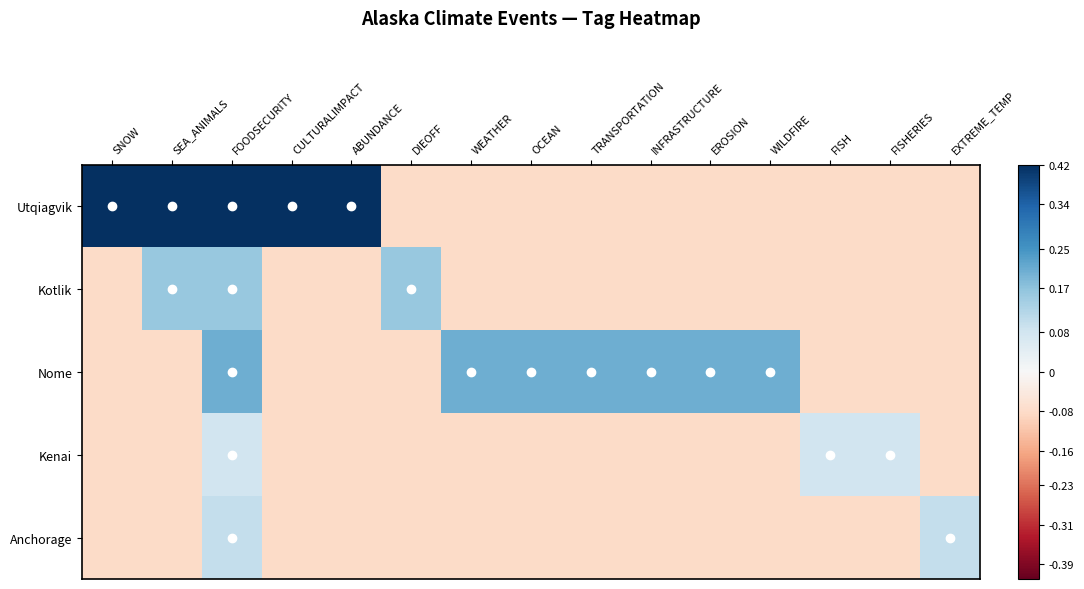

Reading left to right, what are all the values shown in this chart?

Utqiagvik: SNOW=0.4	SEA_ANIMALS=0.4	FOODSECURITY=0.4	CULTURALIMPACT=0.4	ABUNDANCE=0.4	DIEOFF=-0.1	WEATHER=-0.1	OCEAN=-0.1	TRANSPORTATION=-0.1	INFRASTRUCTURE=-0.1	EROSION=-0.1	WILDFIRE=-0.1	FISH=-0.1	FISHERIES=-0.1	EXTREME_TEMP=-0.1
Kotlik: SNOW=-0.1	SEA_ANIMALS=0.2	FOODSECURITY=0.2	CULTURALIMPACT=-0.1	ABUNDANCE=-0.1	DIEOFF=0.2	WEATHER=-0.1	OCEAN=-0.1	TRANSPORTATION=-0.1	INFRASTRUCTURE=-0.1	EROSION=-0.1	WILDFIRE=-0.1	FISH=-0.1	FISHERIES=-0.1	EXTREME_TEMP=-0.1
Nome: SNOW=-0.1	SEA_ANIMALS=-0.1	FOODSECURITY=0.2	CULTURALIMPACT=-0.1	ABUNDANCE=-0.1	DIEOFF=-0.1	WEATHER=0.2	OCEAN=0.2	TRANSPORTATION=0.2	INFRASTRUCTURE=0.2	EROSION=0.2	WILDFIRE=0.2	FISH=-0.1	FISHERIES=-0.1	EXTREME_TEMP=-0.1
Kenai: SNOW=-0.1	SEA_ANIMALS=-0.1	FOODSECURITY=0.1	CULTURALIMPACT=-0.1	ABUNDANCE=-0.1	DIEOFF=-0.1	WEATHER=-0.1	OCEAN=-0.1	TRANSPORTATION=-0.1	INFRASTRUCTURE=-0.1	EROSION=-0.1	WILDFIRE=-0.1	FISH=0.1	FISHERIES=0.1	EXTREME_TEMP=-0.1
Anchorage: SNOW=-0.1	SEA_ANIMALS=-0.1	FOODSECURITY=0.1	CULTURALIMPACT=-0.1	ABUNDANCE=-0.1	DIEOFF=-0.1	WEATHER=-0.1	OCEAN=-0.1	TRANSPORTATION=-0.1	INFRASTRUCTURE=-0.1	EROSION=-0.1	WILDFIRE=-0.1	FISH=-0.1	FISHERIES=-0.1	EXTREME_TEMP=0.1